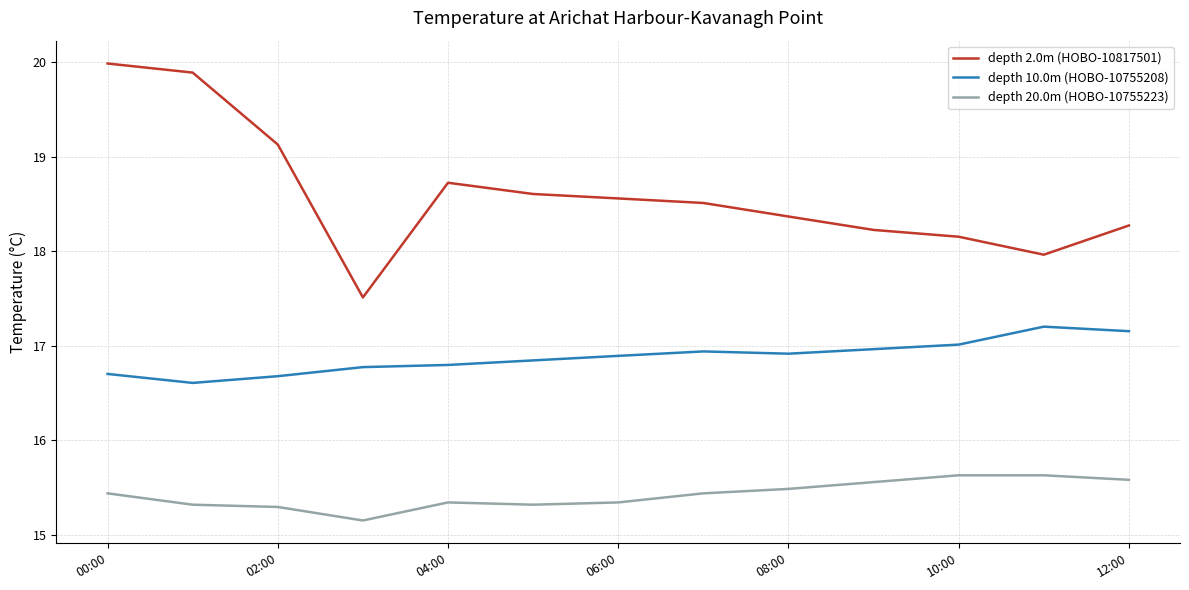

True or false: depth 10.0m (HOBO-10755208) and depth 2.0m (HOBO-10817501) intersect in this chart.

False